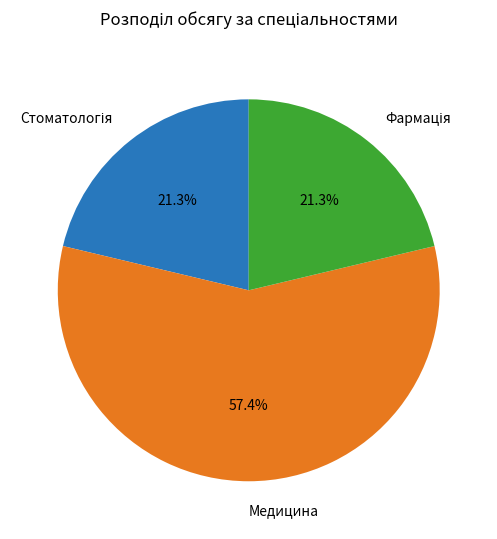

Which slice is the largest?

Медицина